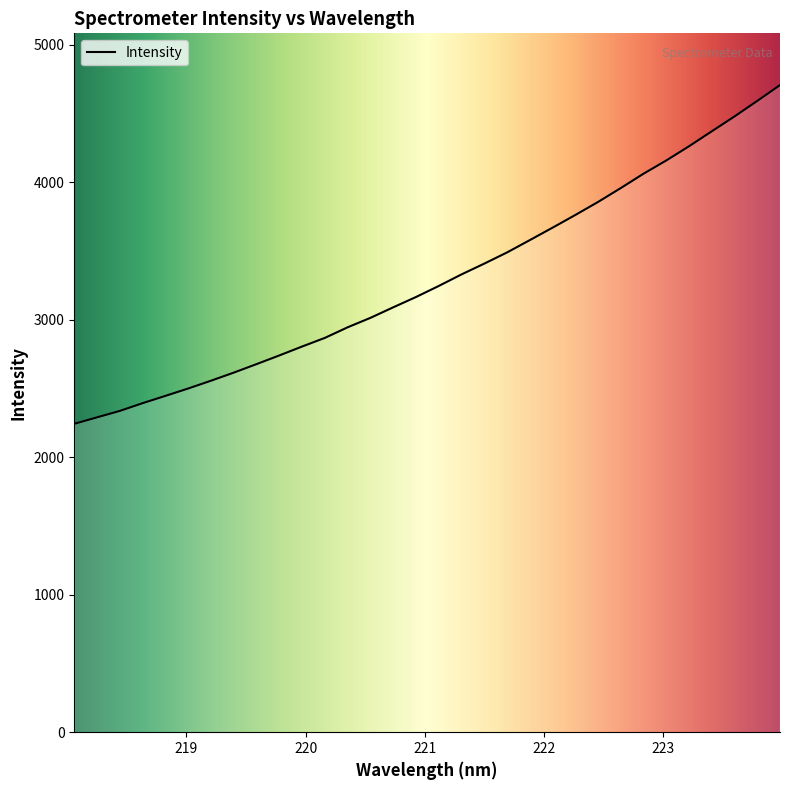

What is the greatest value displayed?

4706.8